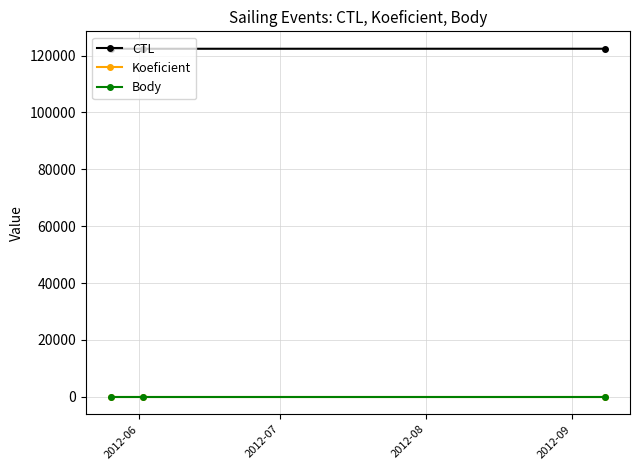

What is the difference between the maximum and minimum values in the CTL series?

9